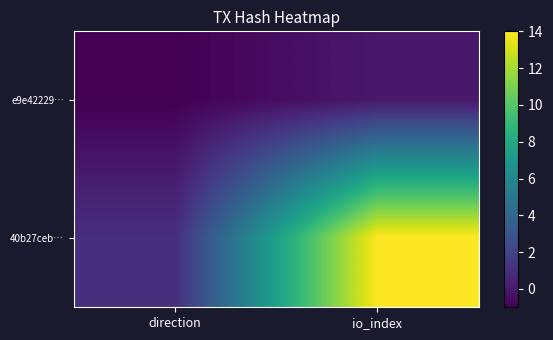

What is the total value across all series at io_index?

14